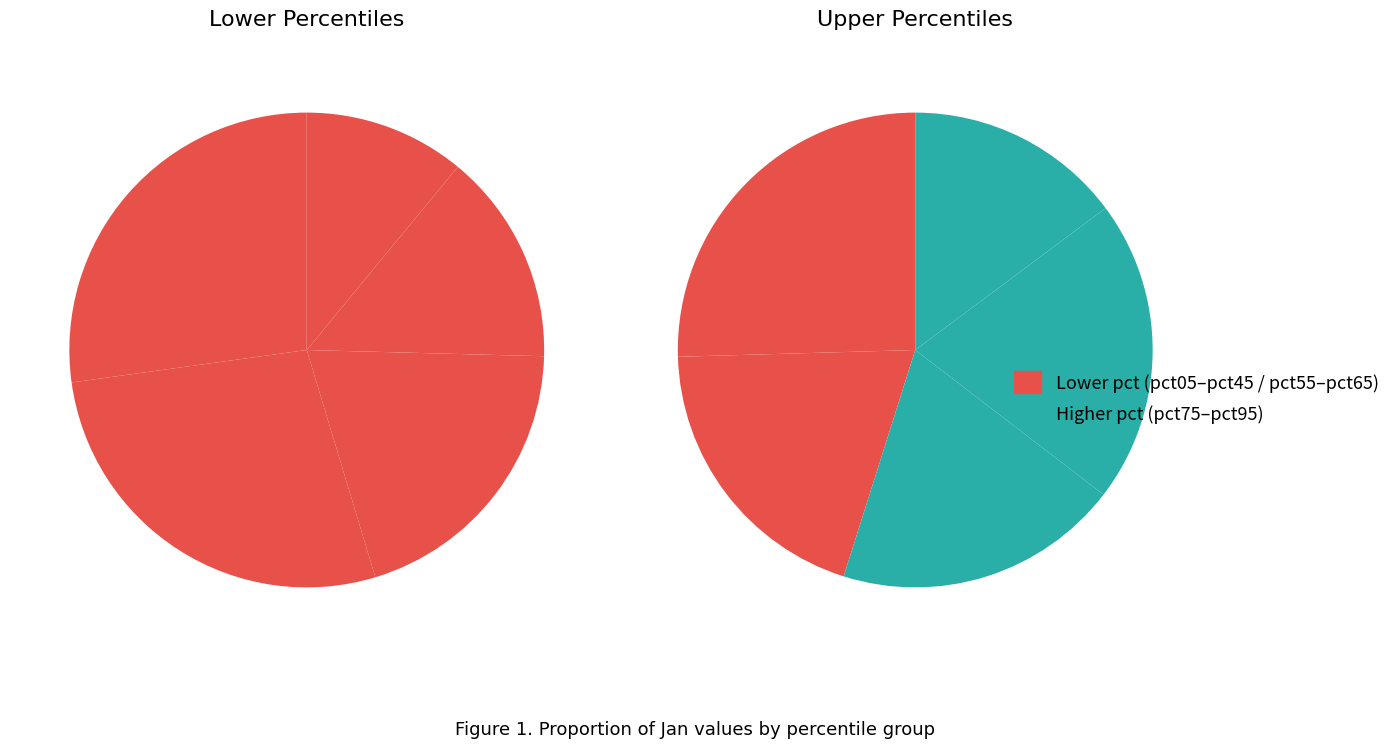

Does pct45 represent more than half of the total?

No